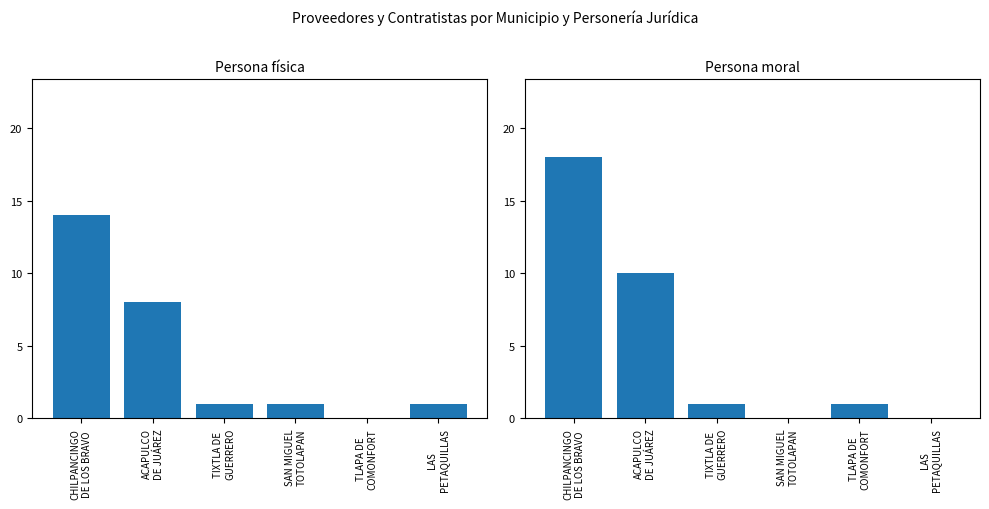

Which category has the highest value across all series?

CHILPANCINGO
DE LOS BRAVO